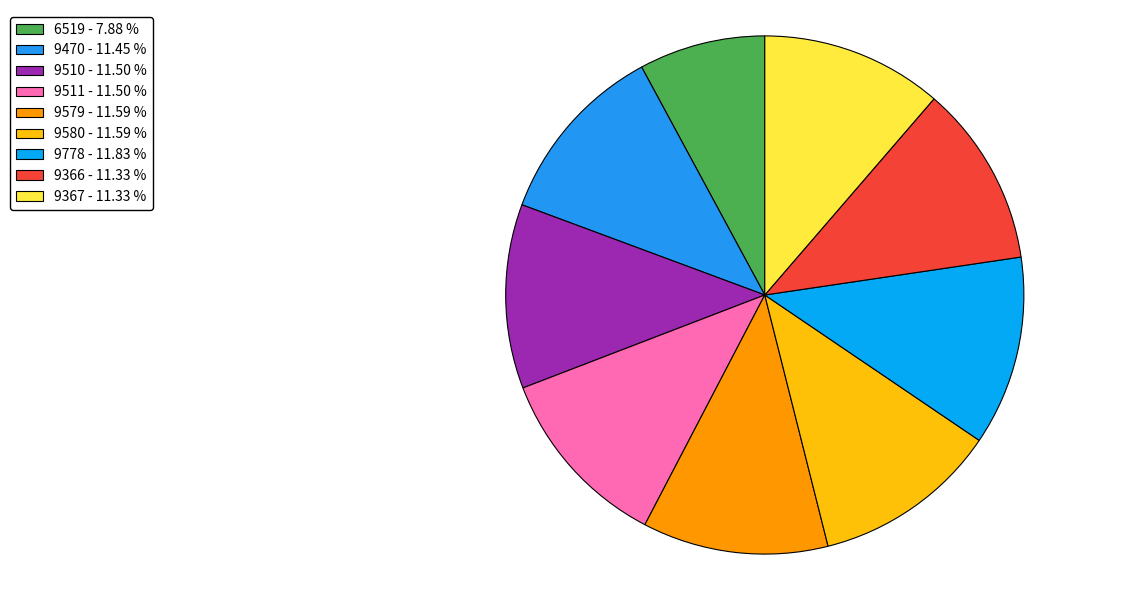

Which slice is the largest?

9778